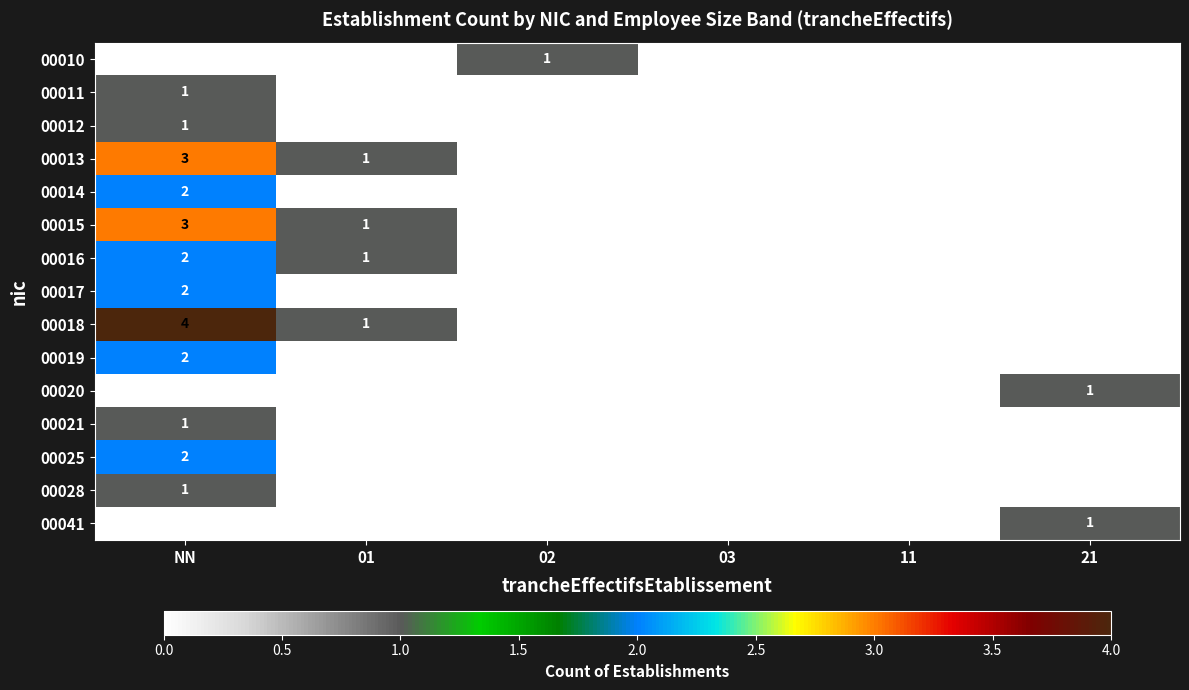

The value of 00017 at 21 is 0. True or false?

True